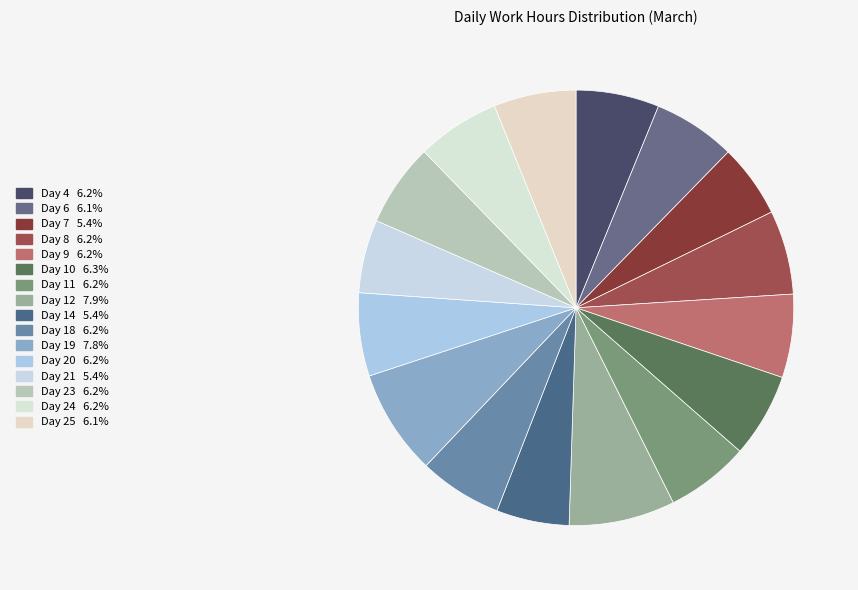

To the nearest percent, what is the combined percentage of Day 20 and Day 6?

12%